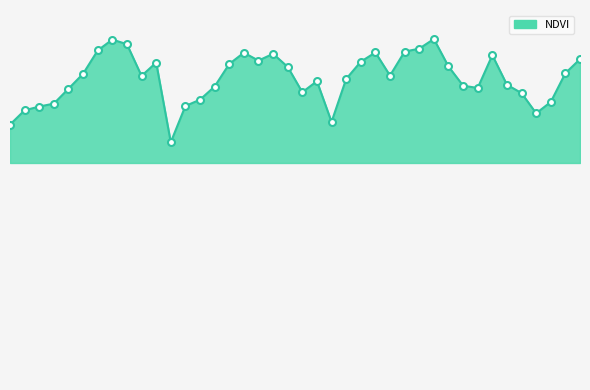

Where is the first local minimum?

9